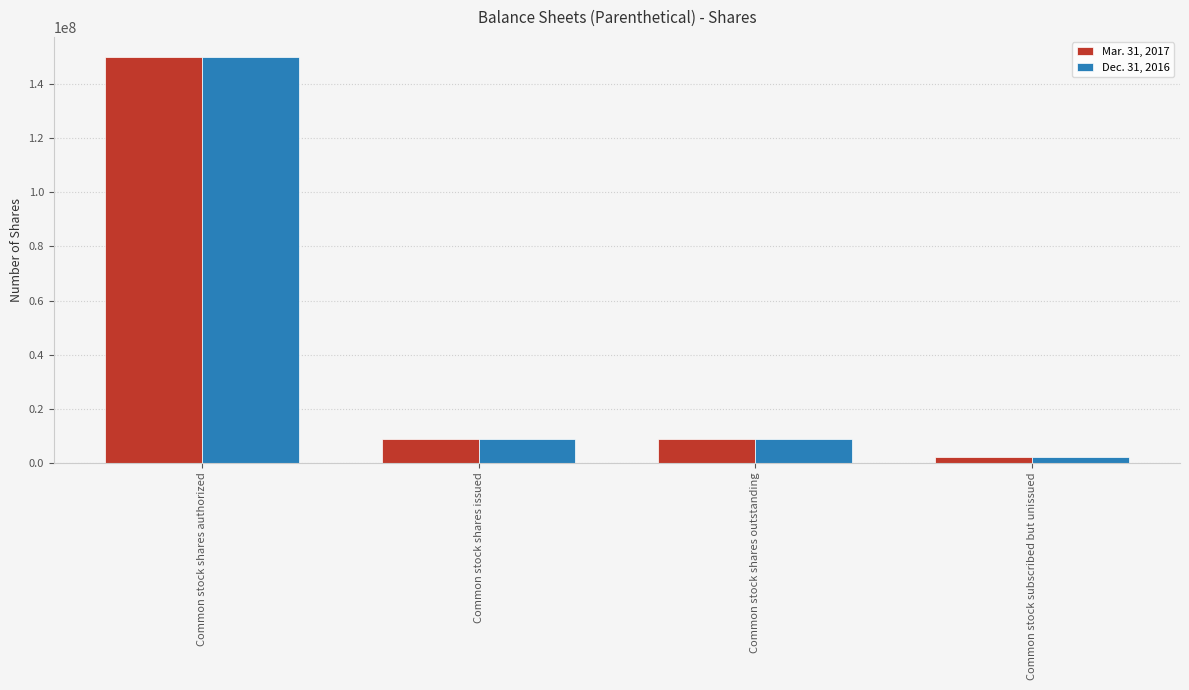

At which label does Mar. 31, 2017 first exceed 8710609?

Common stock shares authorized